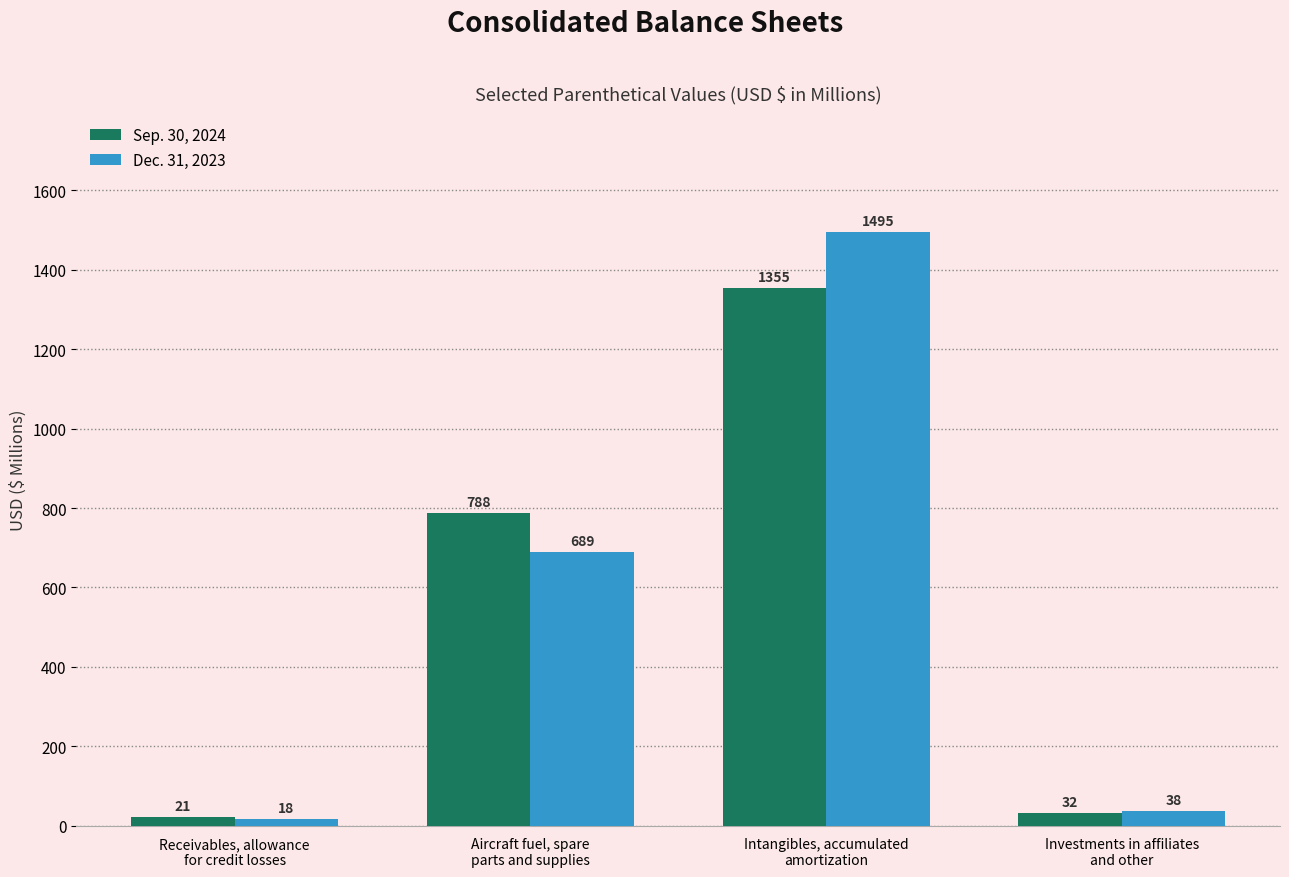

The Dec. 31, 2023 series shows 38 at Investments in affiliates
and other. True or false?

True